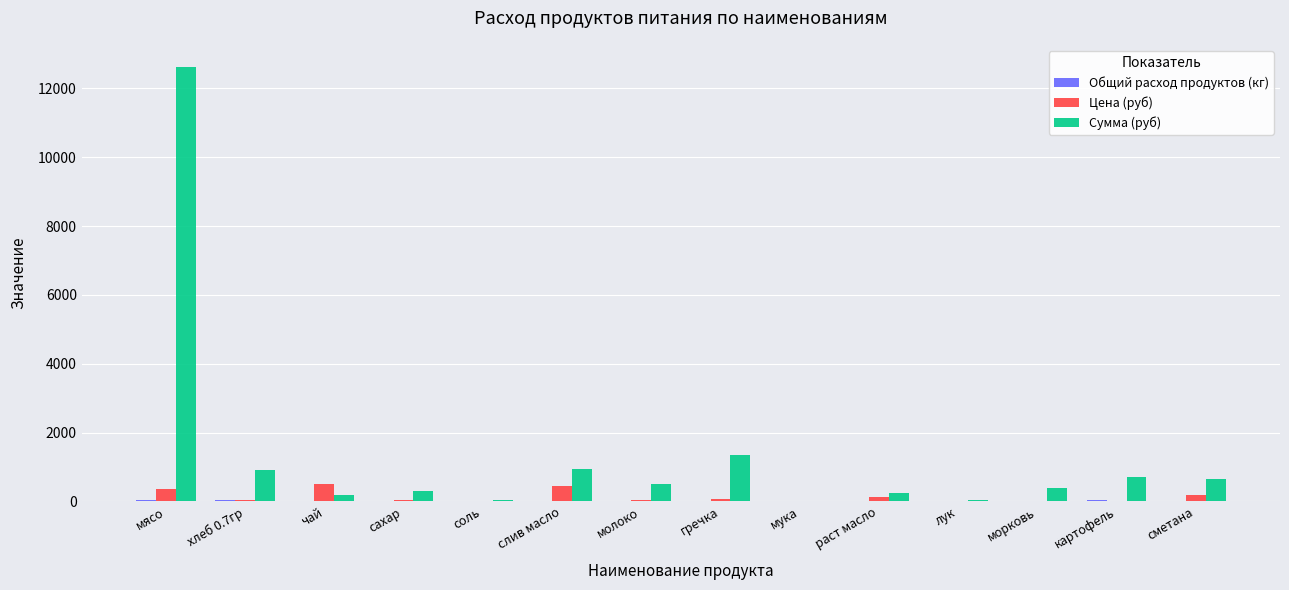

What is the total value across all series at мясо?

13021.1